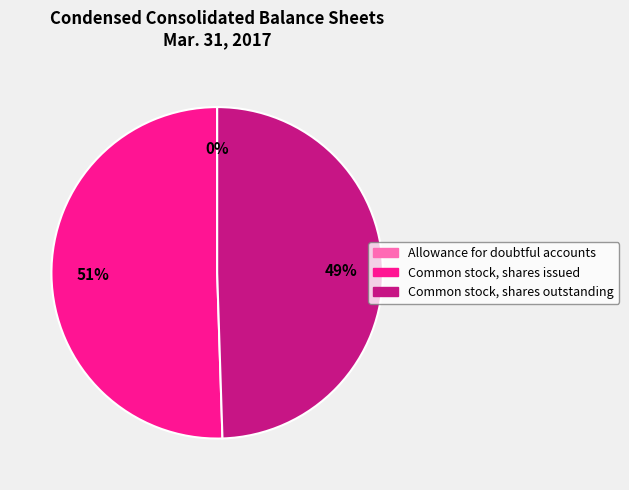

Which slice is the largest?

Common stock, shares issued